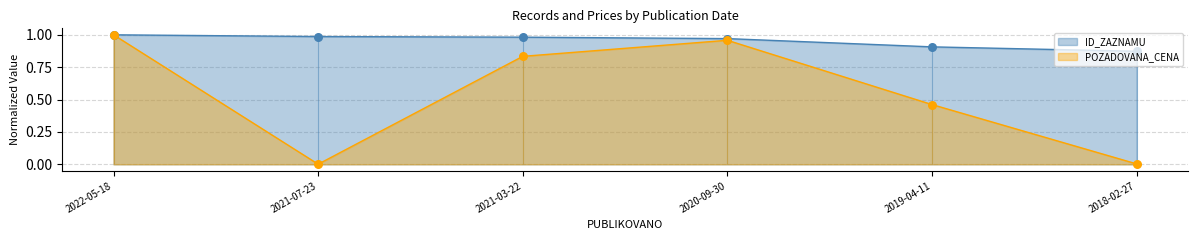

What are all the series names shown in the legend?

ID_ZAZNAMU, POZADOVANA_CENA